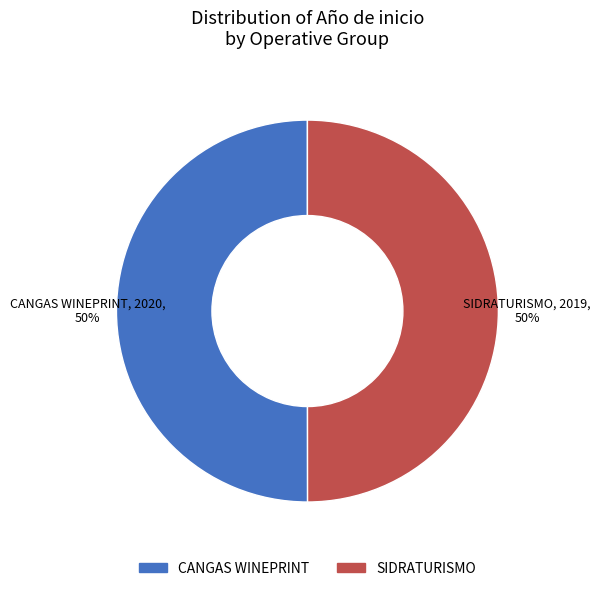

What percentage is the CANGAS WINEPRINT slice, to the nearest percent?

50%